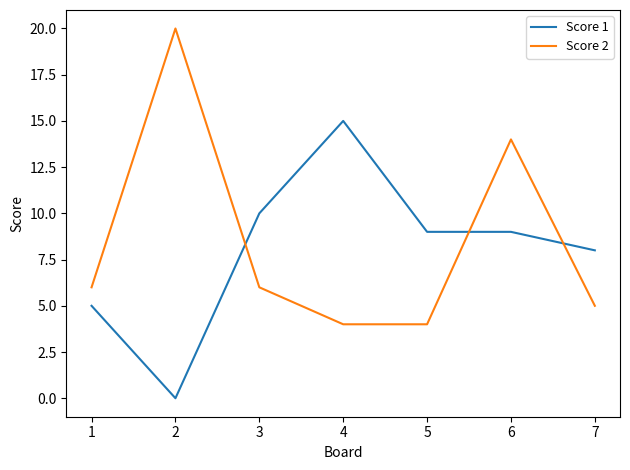

Reading left to right, list all the values displayed in this chart.

Score 1: 5	0	10	15	9	9	8
Score 2: 6	20	6	4	4	14	5